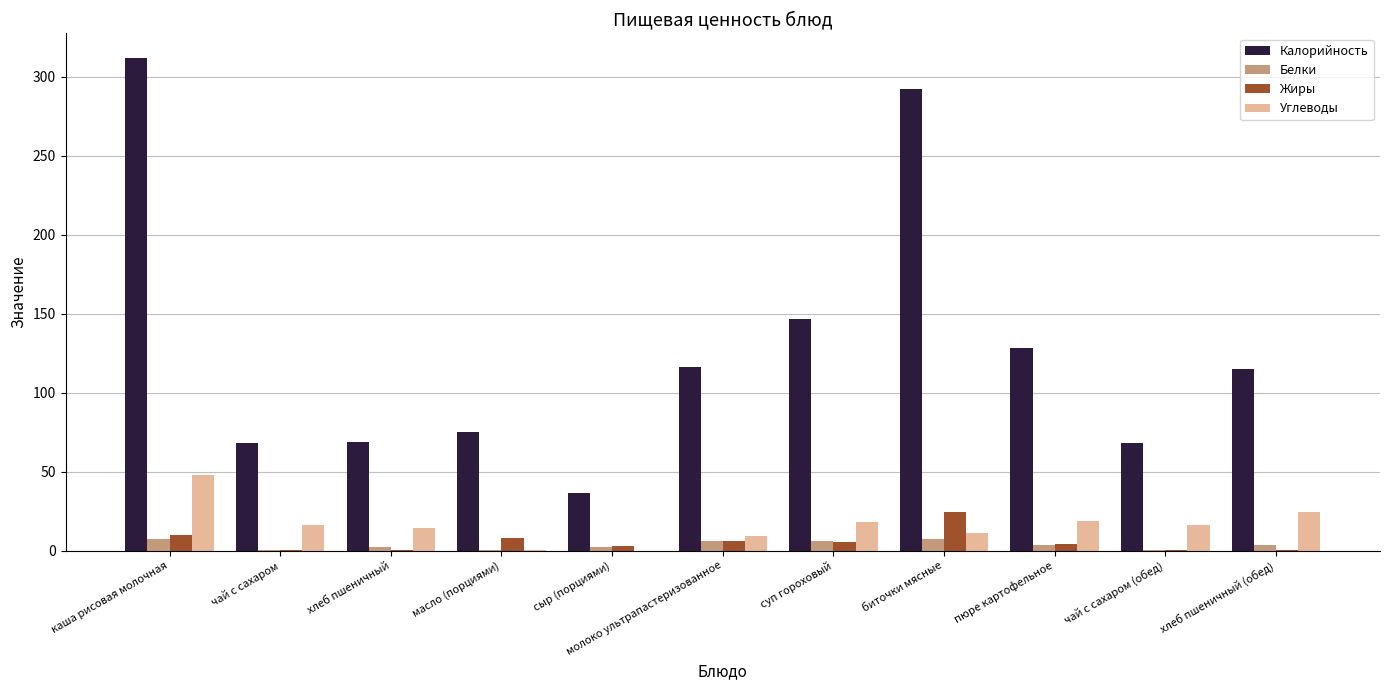

How many categories are shown in the chart?

11